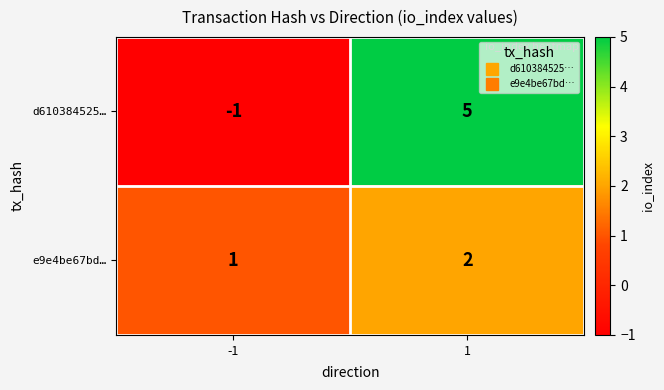

What is the sum of the e9e4be67bd… values at -1 and 1?

3